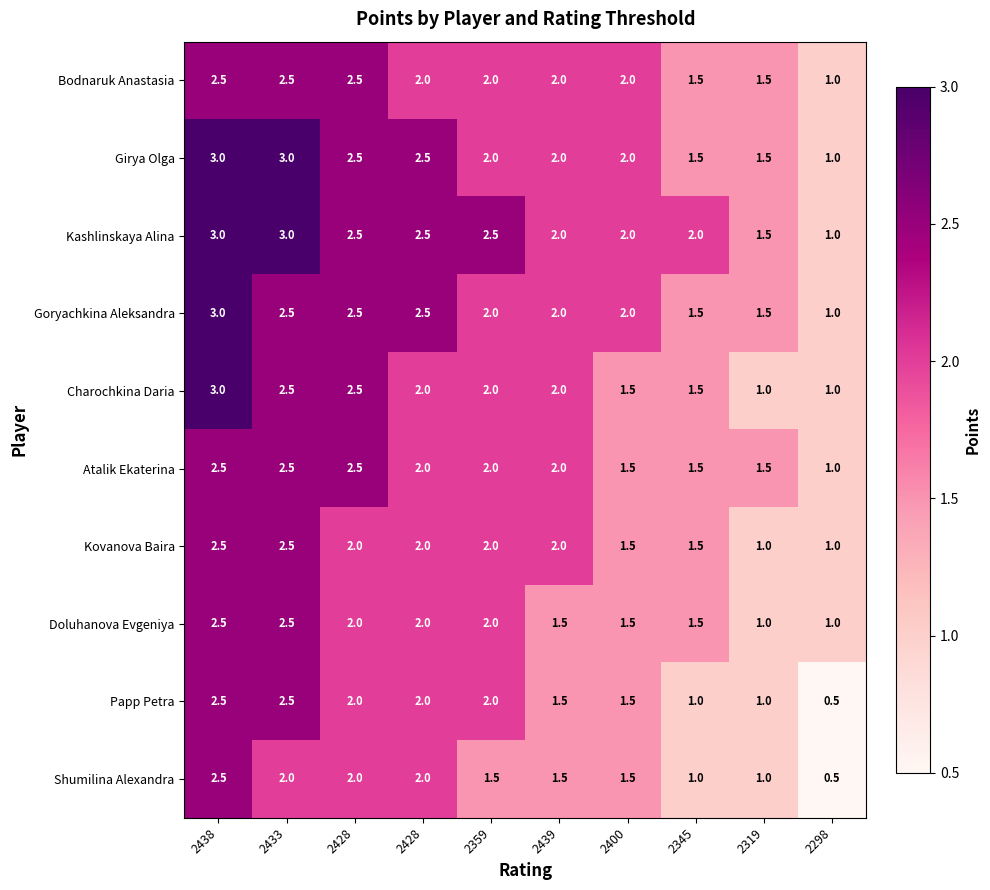

How many series are shown in this chart?

10